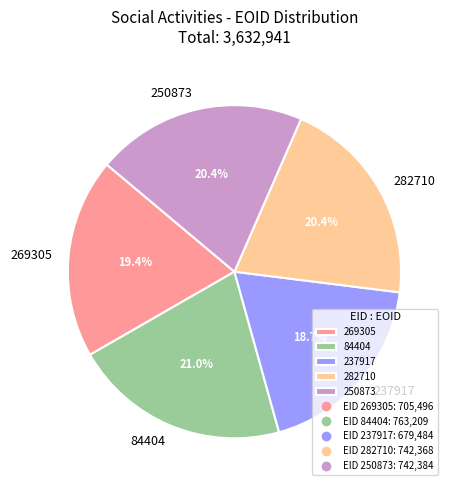

Combined, what portion of the pie is 237917 and 269305?

38.1%